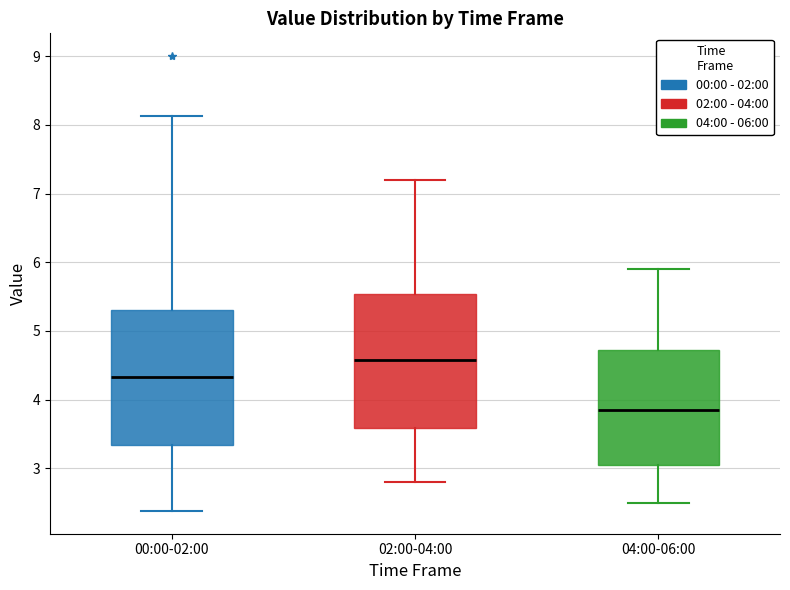

Reading left to right, transcribe this box plot: for each box, give where its median line is, the range the box spans, and where its two whiskers end, as read against the y-axis. The values are not printed on the chart, so give them approximately, as read against the axis.

00:00-02:00: median 4.3, box 3.3 to 5.3, whiskers 2.4 to 8.1
02:00-04:00: median 4.6, box 3.6 to 5.5, whiskers 2.8 to 7.2
04:00-06:00: median 3.9, box 3.1 to 4.7, whiskers 2.5 to 5.9